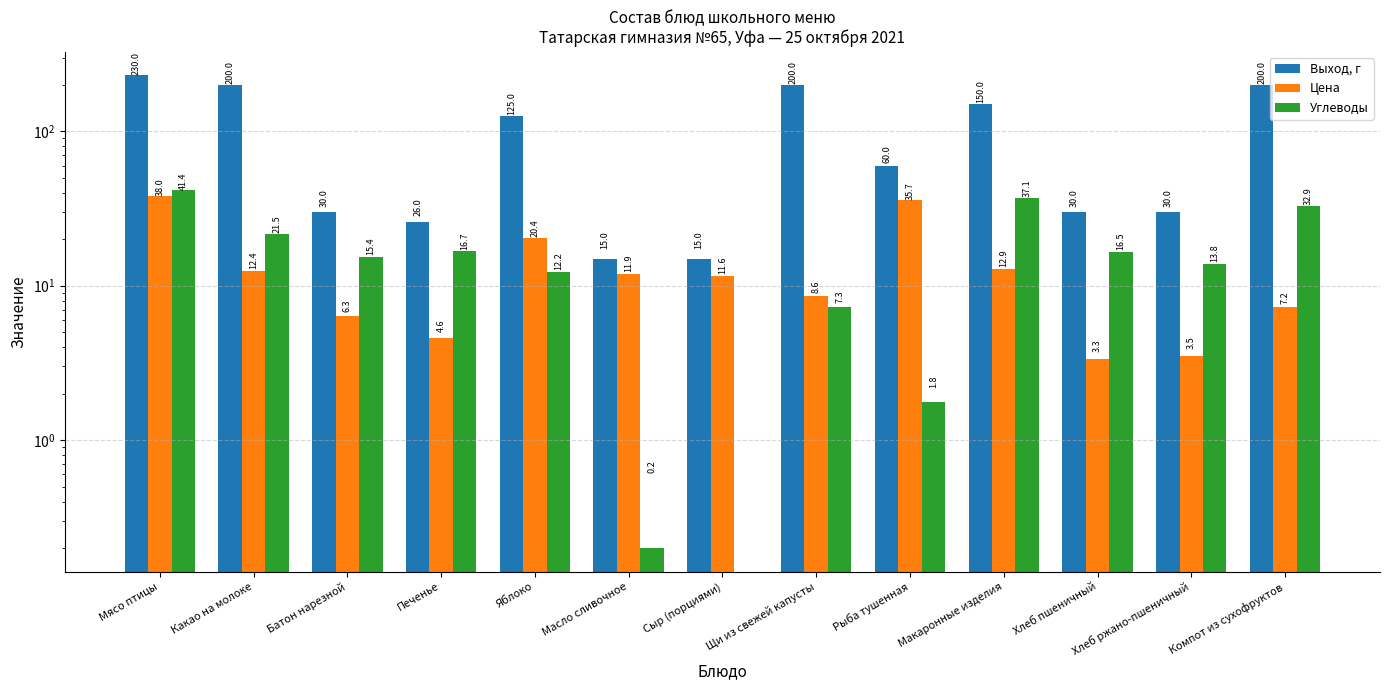

Where is Углеводы nearest to the value 20?

Какао на молоке